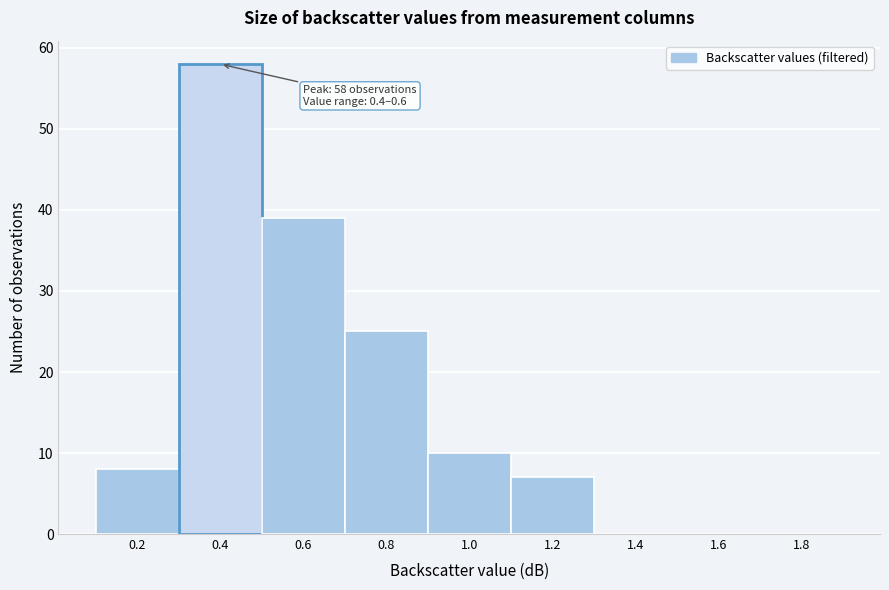

Reading left to right, extract all data points from this chart.

0.2=8	0.4=58	0.6=39	0.8=25	1.0=10	1.2=7	1.4=0	1.6=0	1.8=0